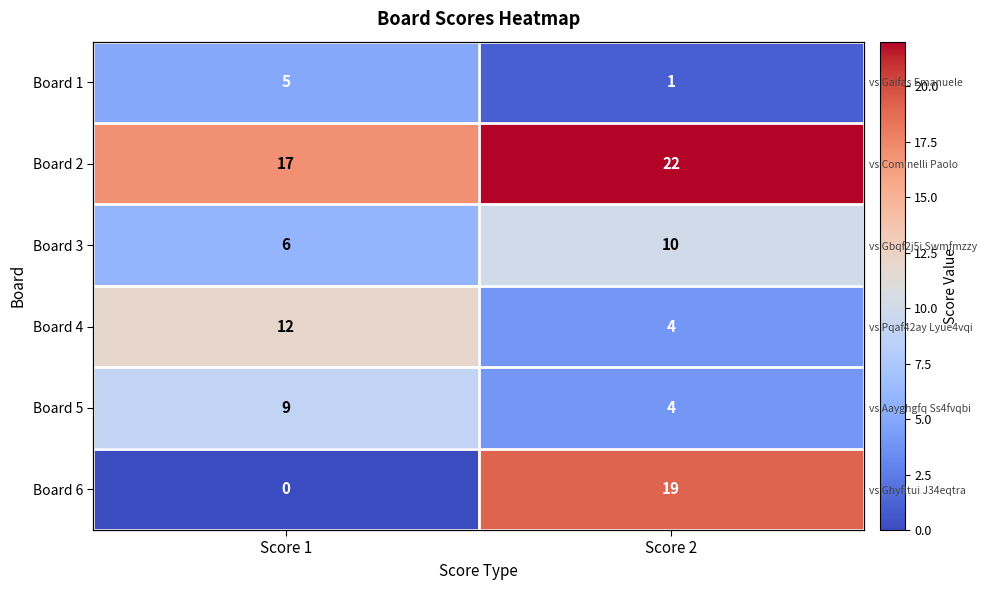

At Score 2, list the series in order from smallest to largest.

Board 1, Board 4, Board 5, Board 3, Board 6, Board 2